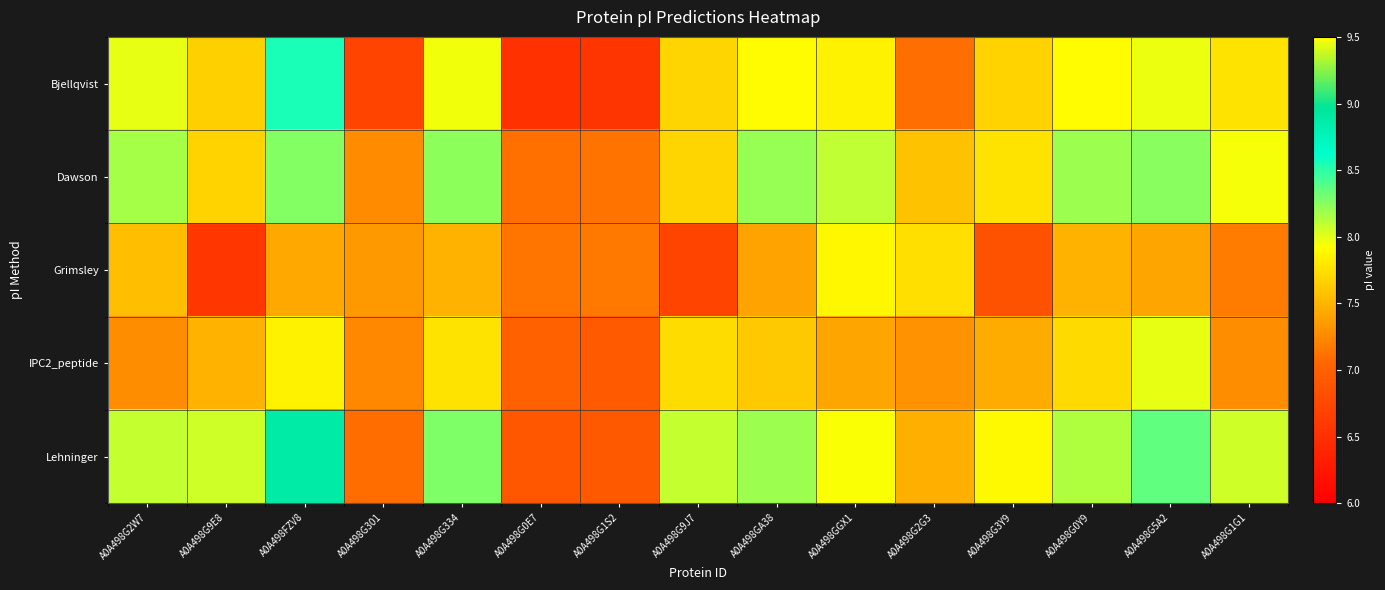

Reading left to right, extract all data points from this chart.

Bjellqvist: A0A498G2W7=8.0	A0A498G9E8=7.7	A0A498FZV8=8.6	A0A498G301=6.7	A0A498G334=8.0	A0A498G0E7=6.5	A0A498G1S2=6.5	A0A498G9J7=7.7	A0A498GA38=7.9	A0A498GGX1=7.8	A0A498G2G3=7.1	A0A498G3Y9=7.7	A0A498G0Y9=7.9	A0A498G5A2=8.0	A0A498G1G1=7.8
Dawson: A0A498G2W7=8.2	A0A498G9E8=7.7	A0A498FZV8=8.3	A0A498G301=7.3	A0A498G334=8.2	A0A498G0E7=7.1	A0A498G1S2=7.1	A0A498G9J7=7.7	A0A498GA38=8.2	A0A498GGX1=8.1	A0A498G2G3=7.6	A0A498G3Y9=7.8	A0A498G0Y9=8.2	A0A498G5A2=8.2	A0A498G1G1=8.0
Grimsley: A0A498G2W7=7.6	A0A498G9E8=6.6	A0A498FZV8=7.4	A0A498G301=7.4	A0A498G334=7.5	A0A498G0E7=7.1	A0A498G1S2=7.2	A0A498G9J7=6.7	A0A498GA38=7.4	A0A498GGX1=7.9	A0A498G2G3=7.7	A0A498G3Y9=6.9	A0A498G0Y9=7.5	A0A498G5A2=7.4	A0A498G1G1=7.2
IPC2_peptide: A0A498G2W7=7.3	A0A498G9E8=7.5	A0A498FZV8=7.8	A0A498G301=7.2	A0A498G334=7.8	A0A498G0E7=7.0	A0A498G1S2=6.9	A0A498G9J7=7.7	A0A498GA38=7.6	A0A498GGX1=7.4	A0A498G2G3=7.3	A0A498G3Y9=7.5	A0A498G0Y9=7.7	A0A498G5A2=8.0	A0A498G1G1=7.3
Lehninger: A0A498G2W7=8.1	A0A498G9E8=8.1	A0A498FZV8=8.9	A0A498G301=7.1	A0A498G334=8.3	A0A498G0E7=6.9	A0A498G1S2=6.9	A0A498G9J7=8.1	A0A498GA38=8.2	A0A498GGX1=7.9	A0A498G2G3=7.5	A0A498G3Y9=7.9	A0A498G0Y9=8.1	A0A498G5A2=8.4	A0A498G1G1=8.1